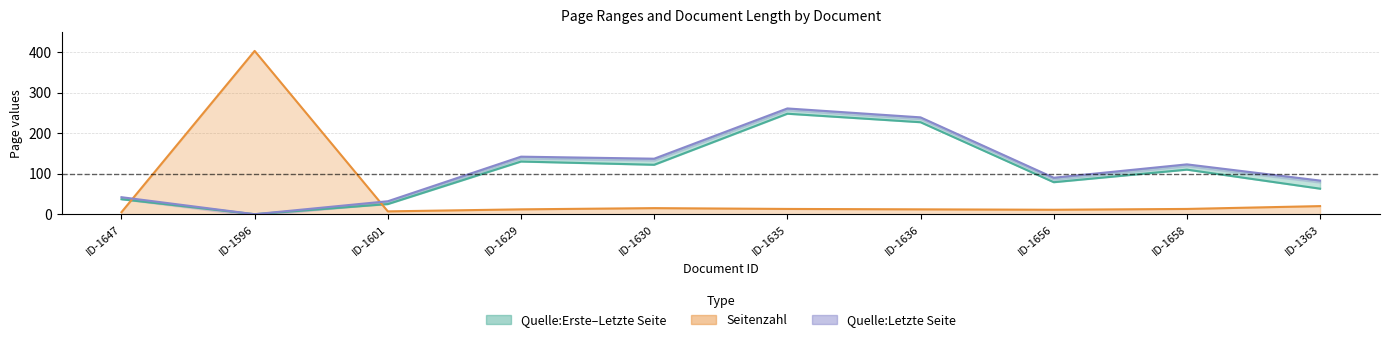

How many categories are shown in the chart?

10